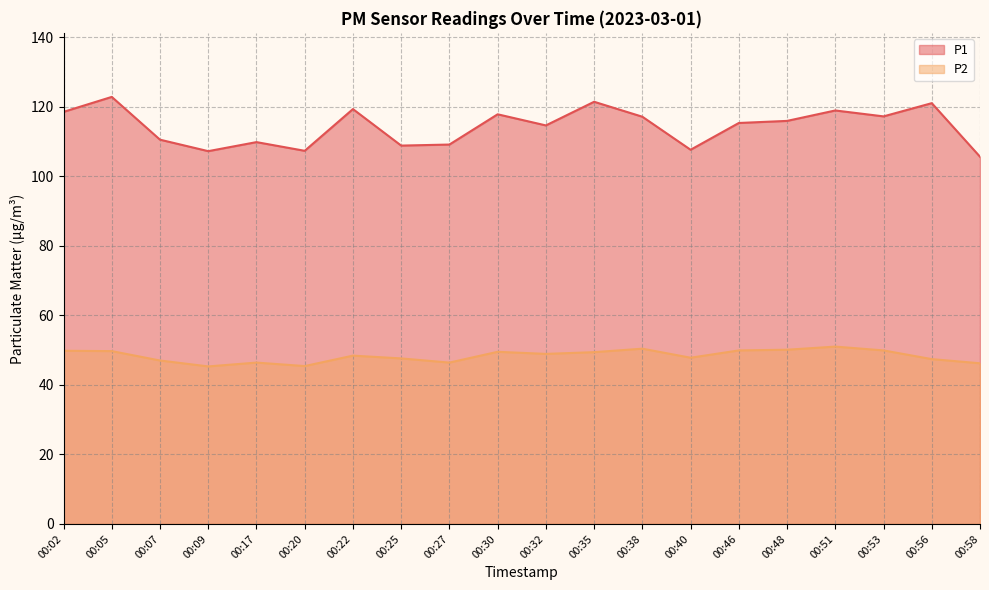

What is the maximum value shown in the chart?

122.8